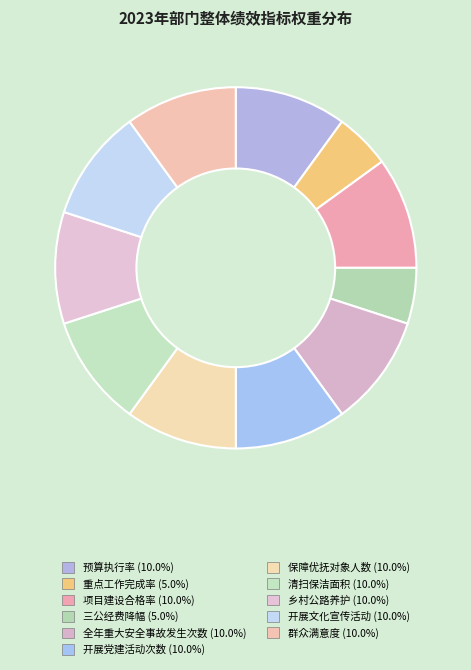

Which slice is the largest?

预算执行率